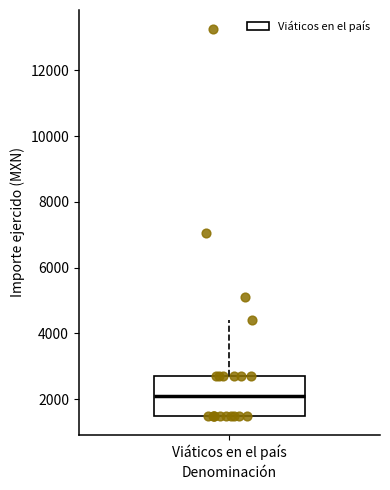

Transcribe this box plot: give where the median line is, the range the box spans, and where the two whiskers end, as read against the y-axis. The values are not printed on the chart, so give them approximately, as read against the axis.

median 2200, box 1600 to 2800, whiskers 1600 to 4400